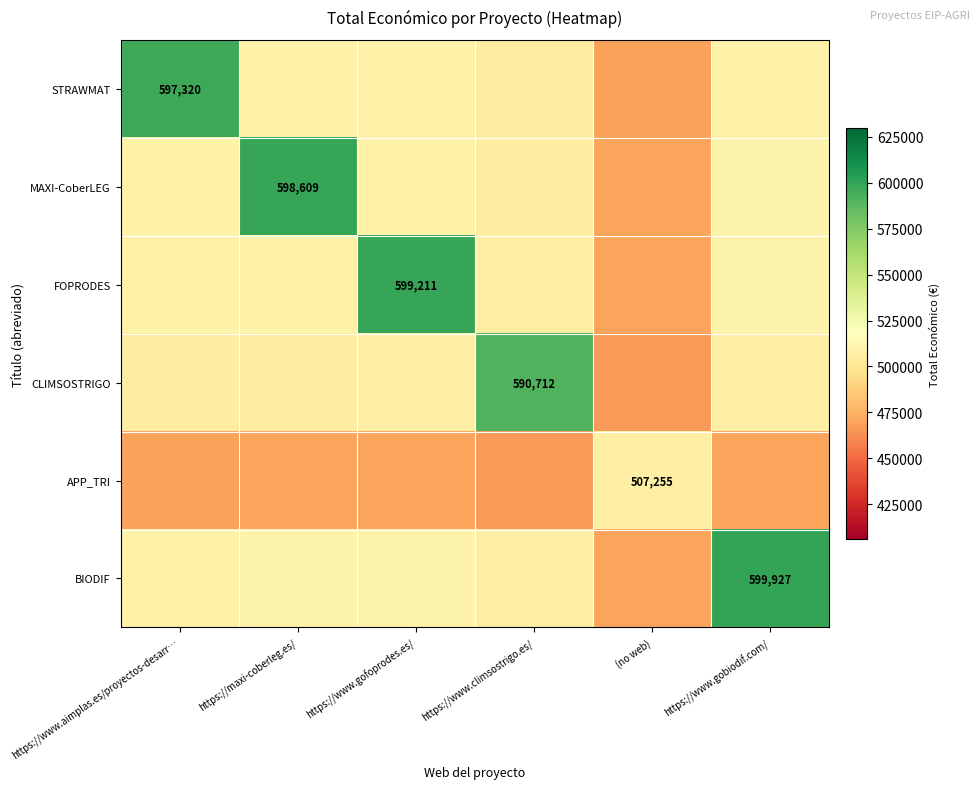

What value does the BIODIF series have at (no web)?

470552.3